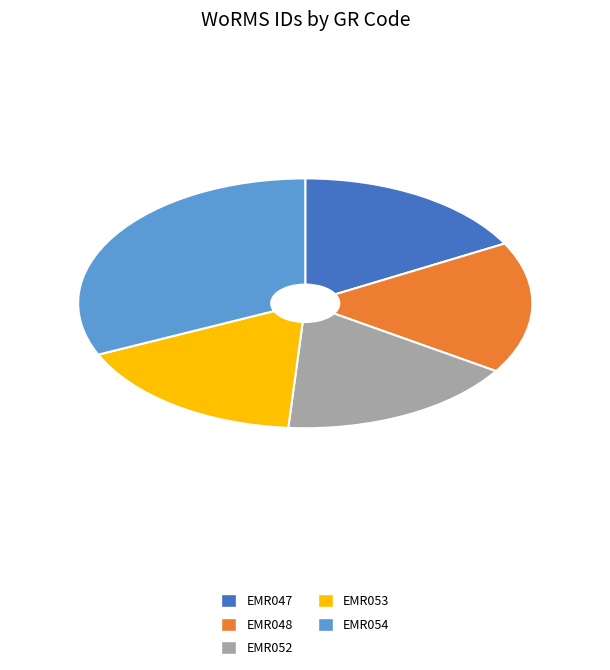

How many segments does this pie chart have?

5